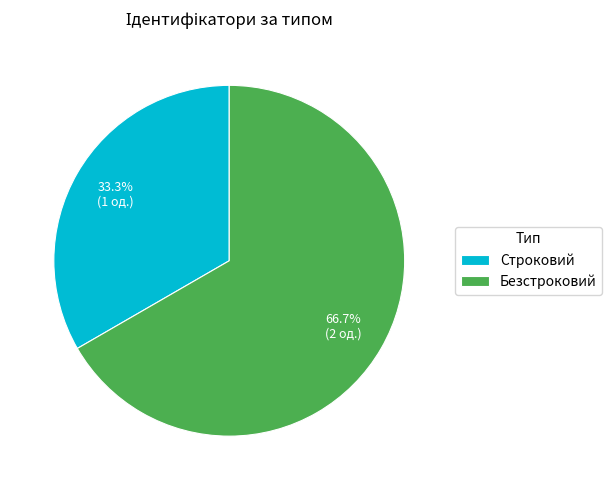

Which category has the biggest portion of the pie?

Безстроковий